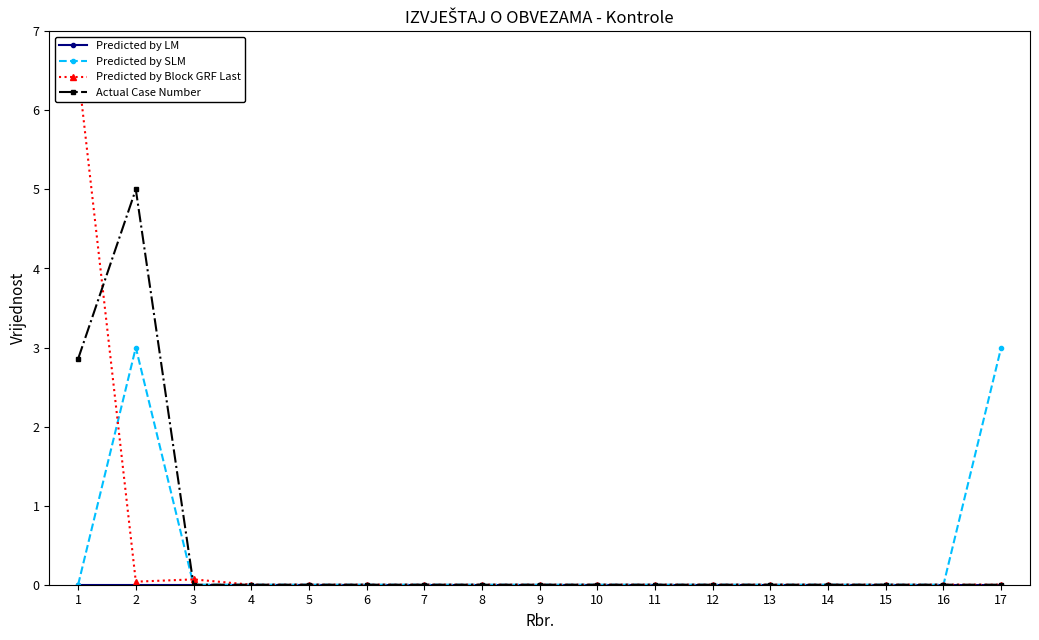

Rank the series by their maximum value, from highest to lowest.

Predicted by Block GRF Last, Actual Case Number, Predicted by SLM, Predicted by LM